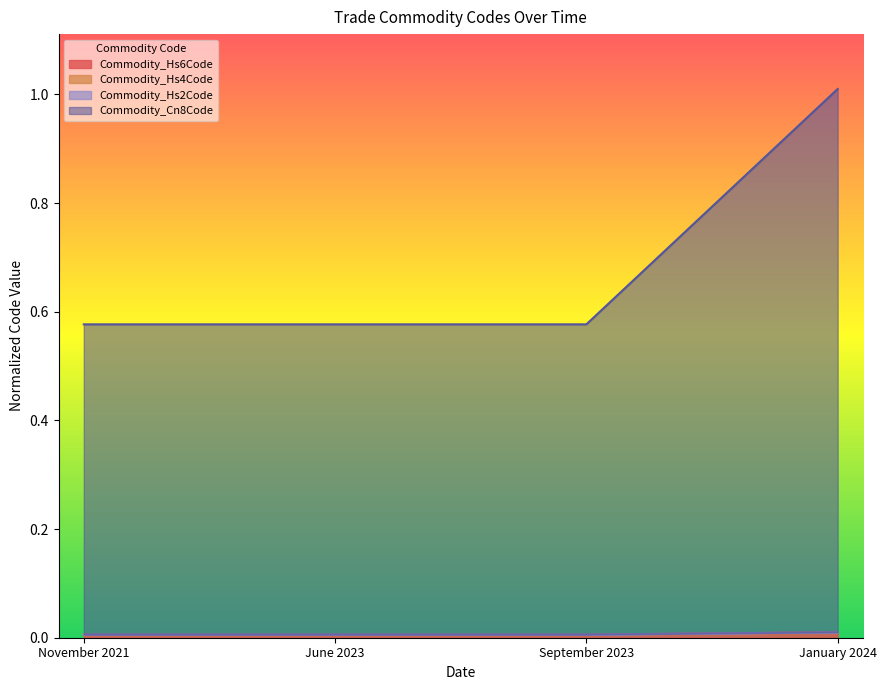

True or false: Commodity_Cn8Code has more than 0 interior local peaks.

False